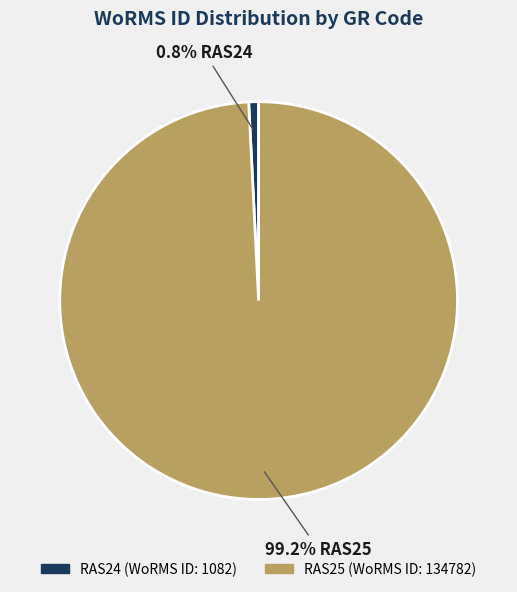

Is there any slice that represents more than half of the pie?

Yes